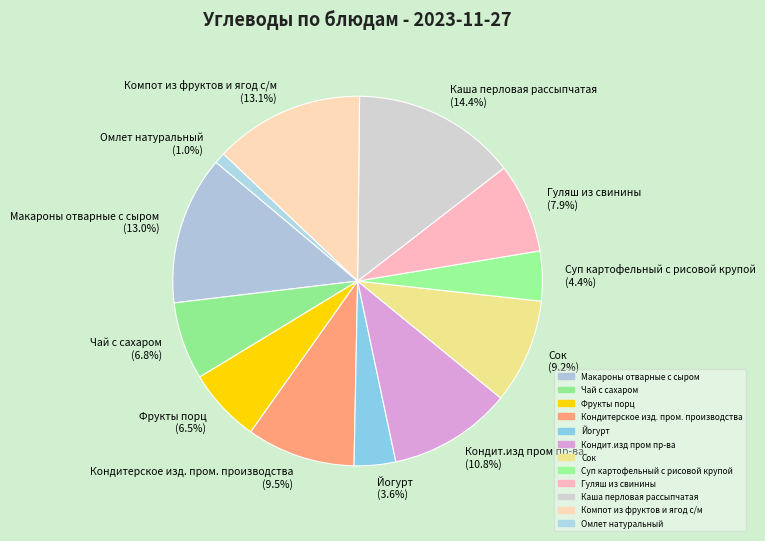

To the nearest percent, what is the average slice percentage?

8%